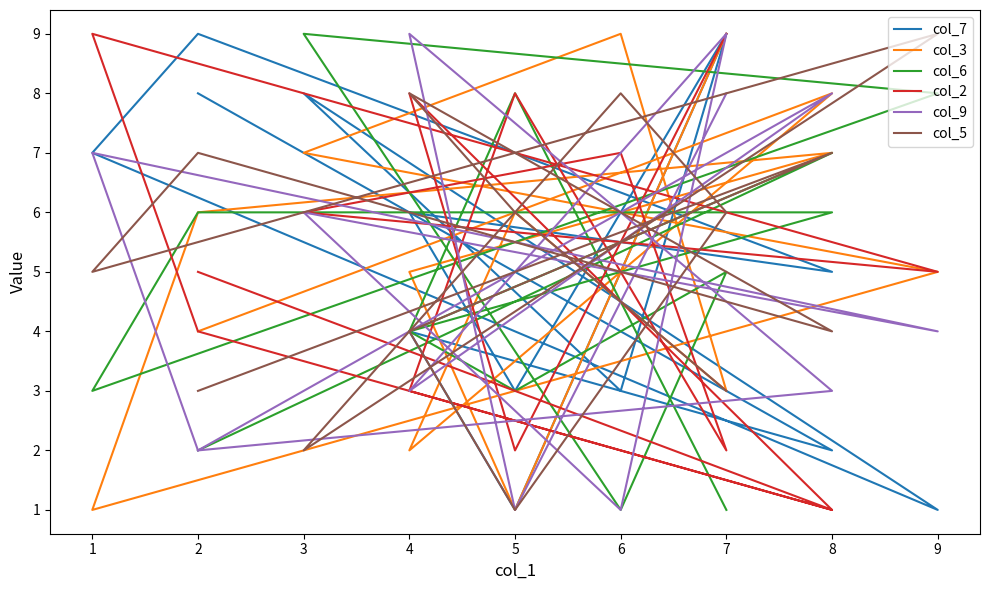

How many interior local valleys does the col_7 series have?

6